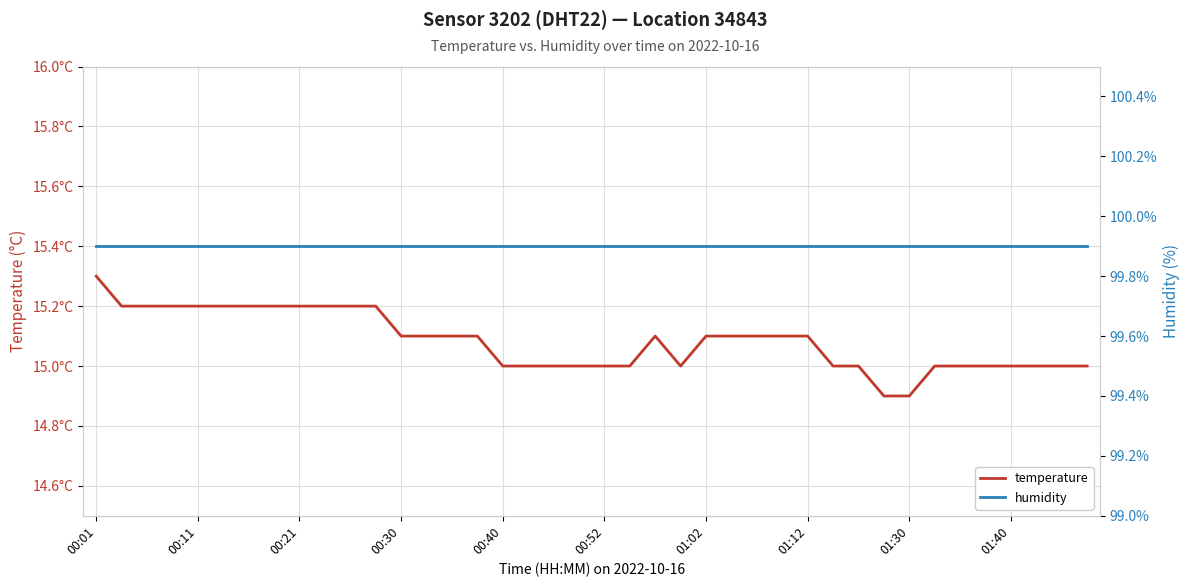

What is the value of the temperature point at the 13th from the left?

15.1